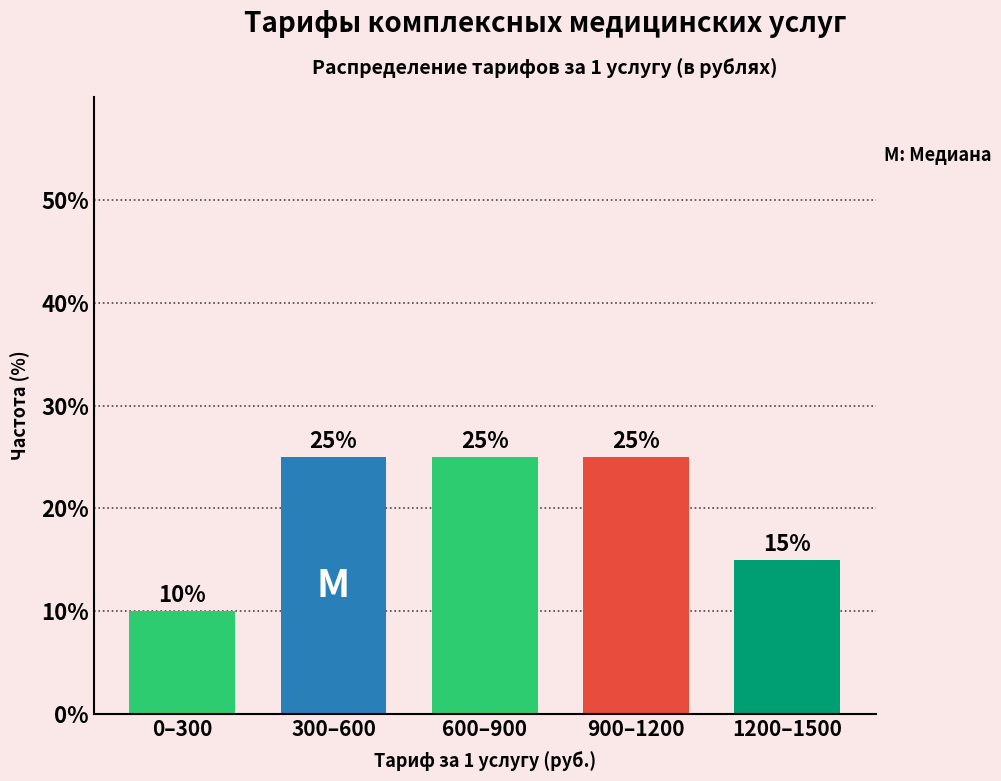

Reading left to right, transcribe all the data shown in this chart.

0–300=10	300–600=25	600–900=25	900–1200=25	1200–1500=15